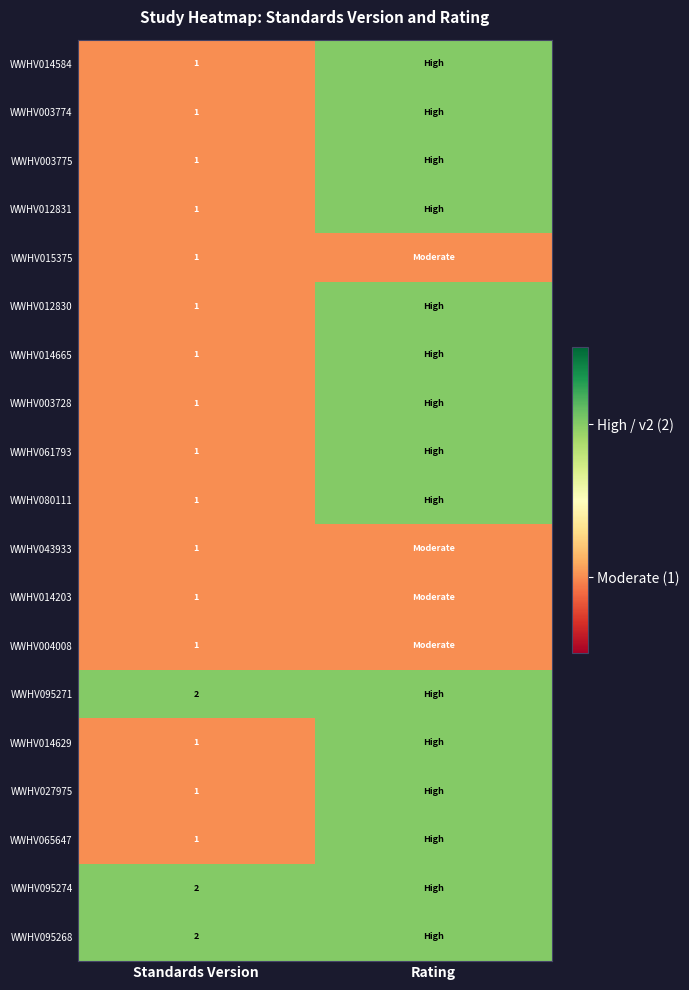

True or false: WWHV004008 has a value of 1 at Standards Version.

True